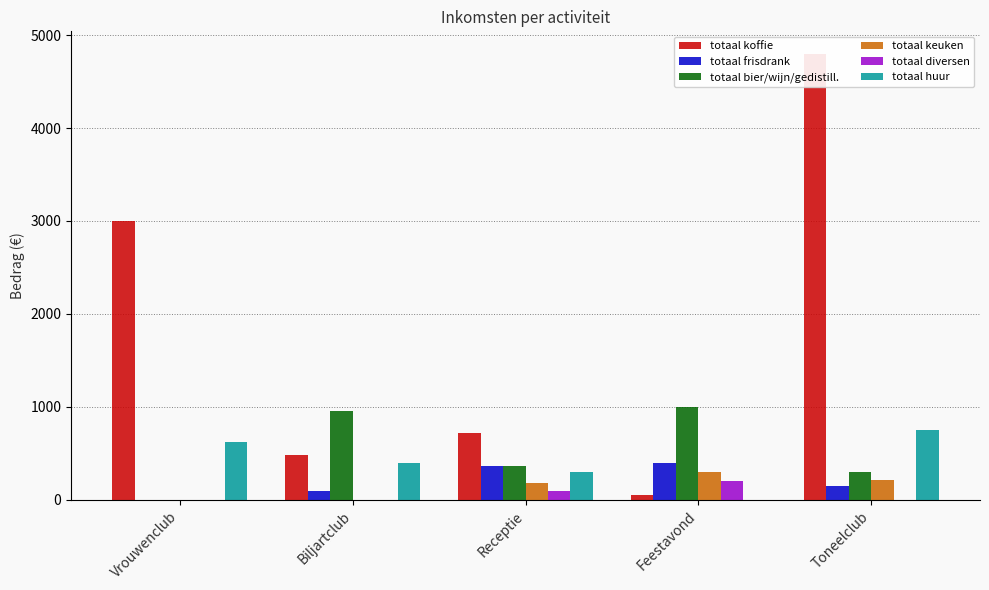

Which category has the highest value across all series?

Toneelclub